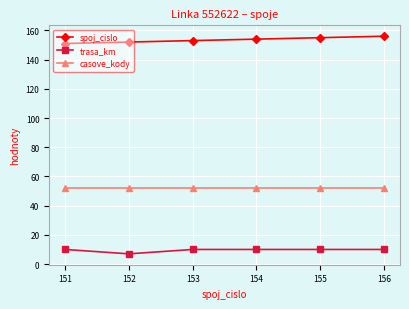

True or false: trasa_km and spoj_cislo intersect in this chart.

False